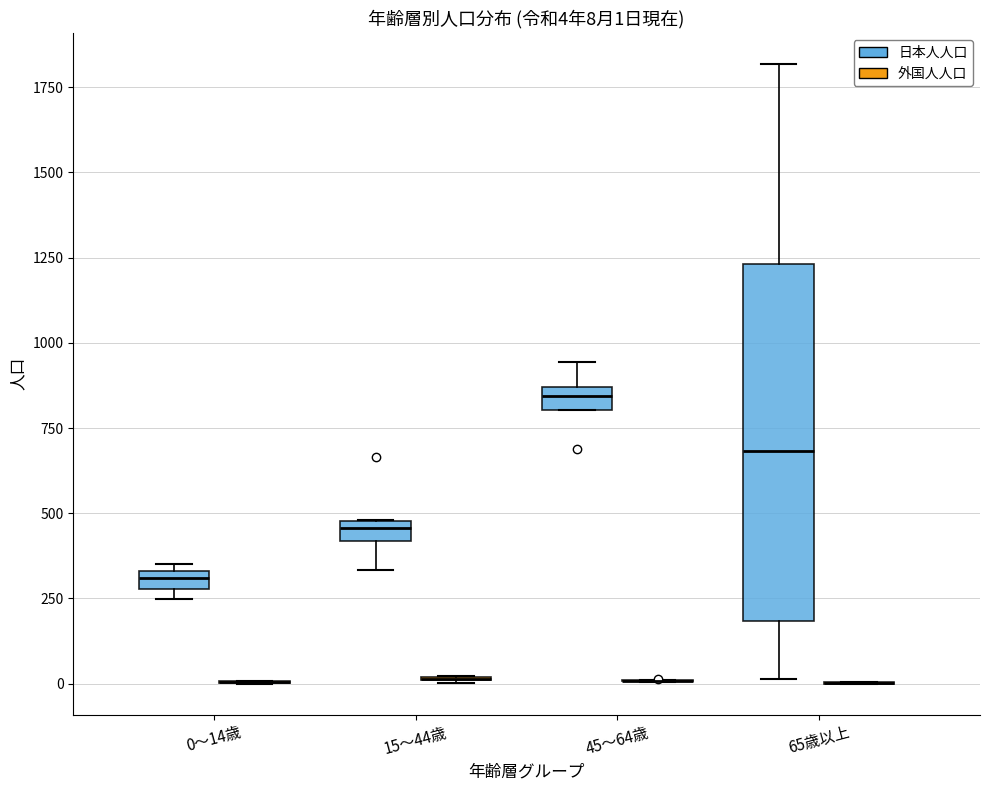

Comparing the boxes themselves (not the whiskers), which one is the tallest?

65歳以上 (日本人人口)